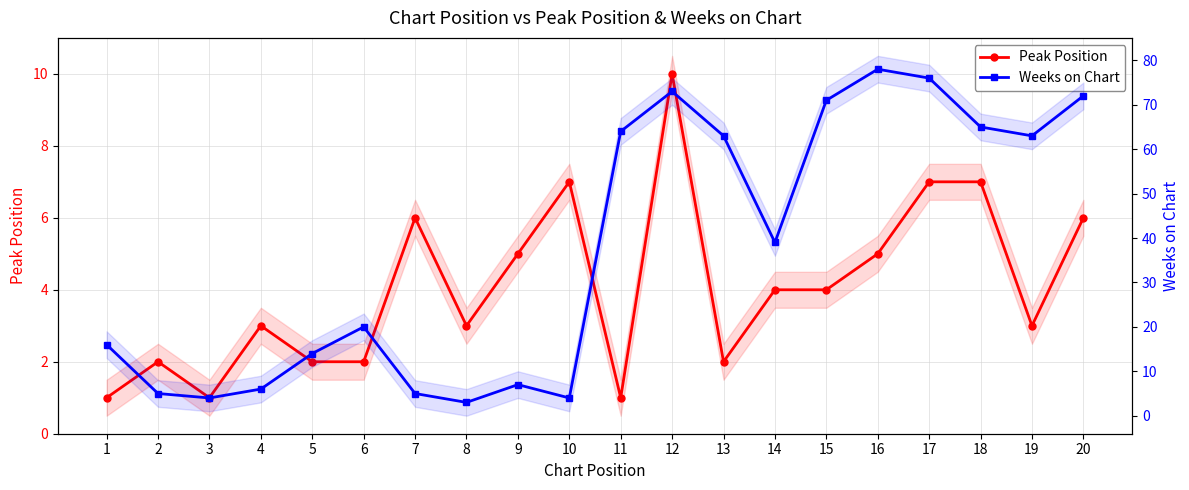

What is the average value of the Peak Position series?

4